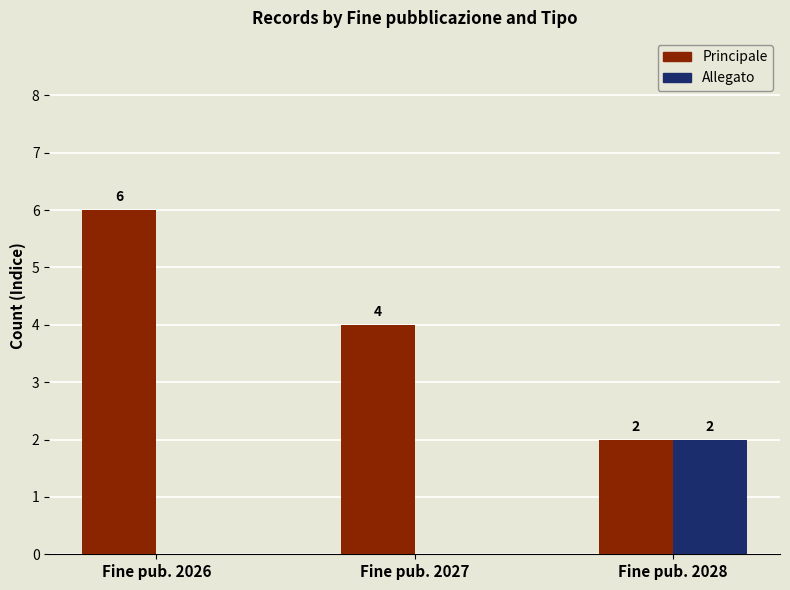

Which category has the highest value in the Allegato series?

Fine pub. 2028